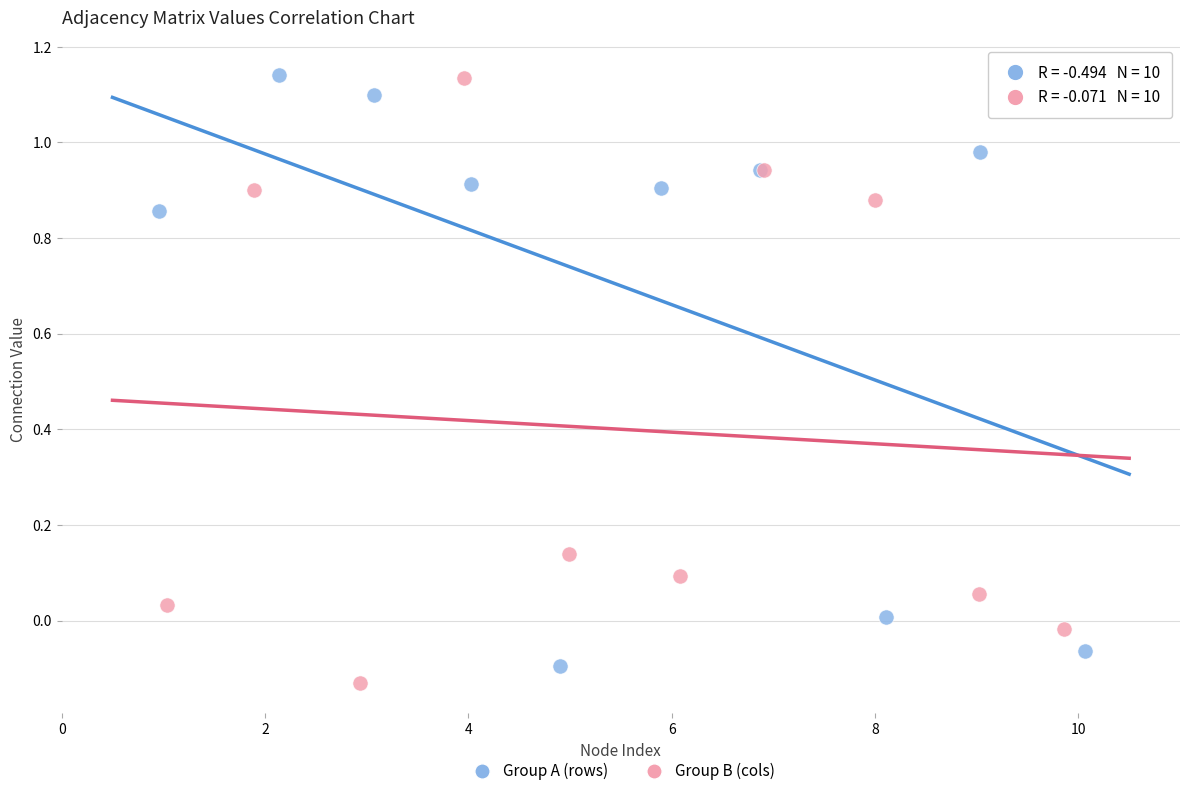

What are all the series names shown in the legend?

Group A (rows), Group B (cols)